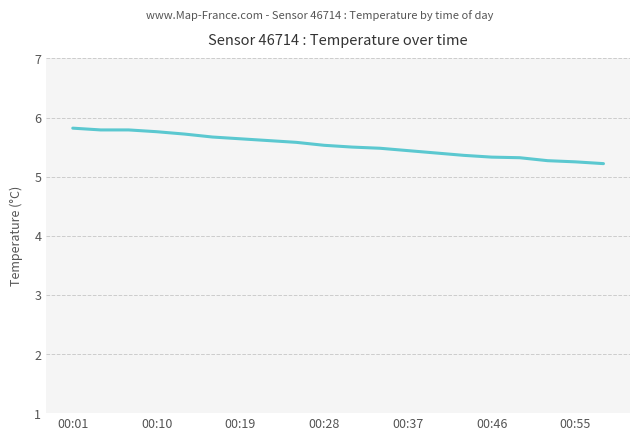

What is the greatest value displayed?

5.8